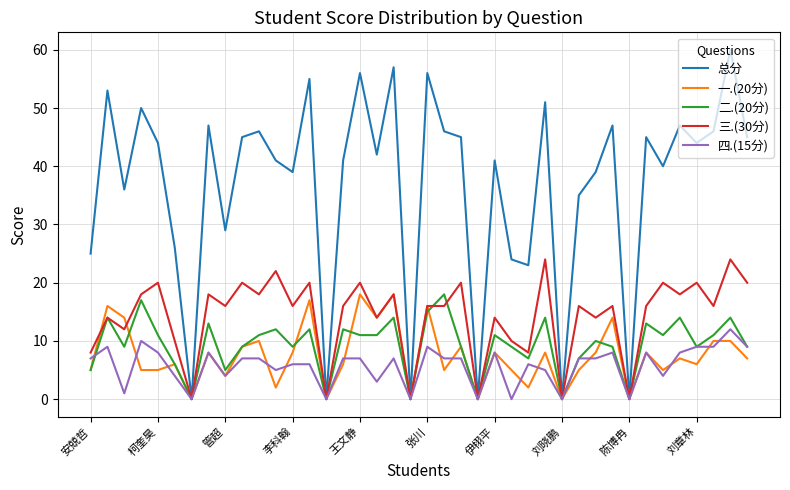

Which series has the largest total across all categories?

总分